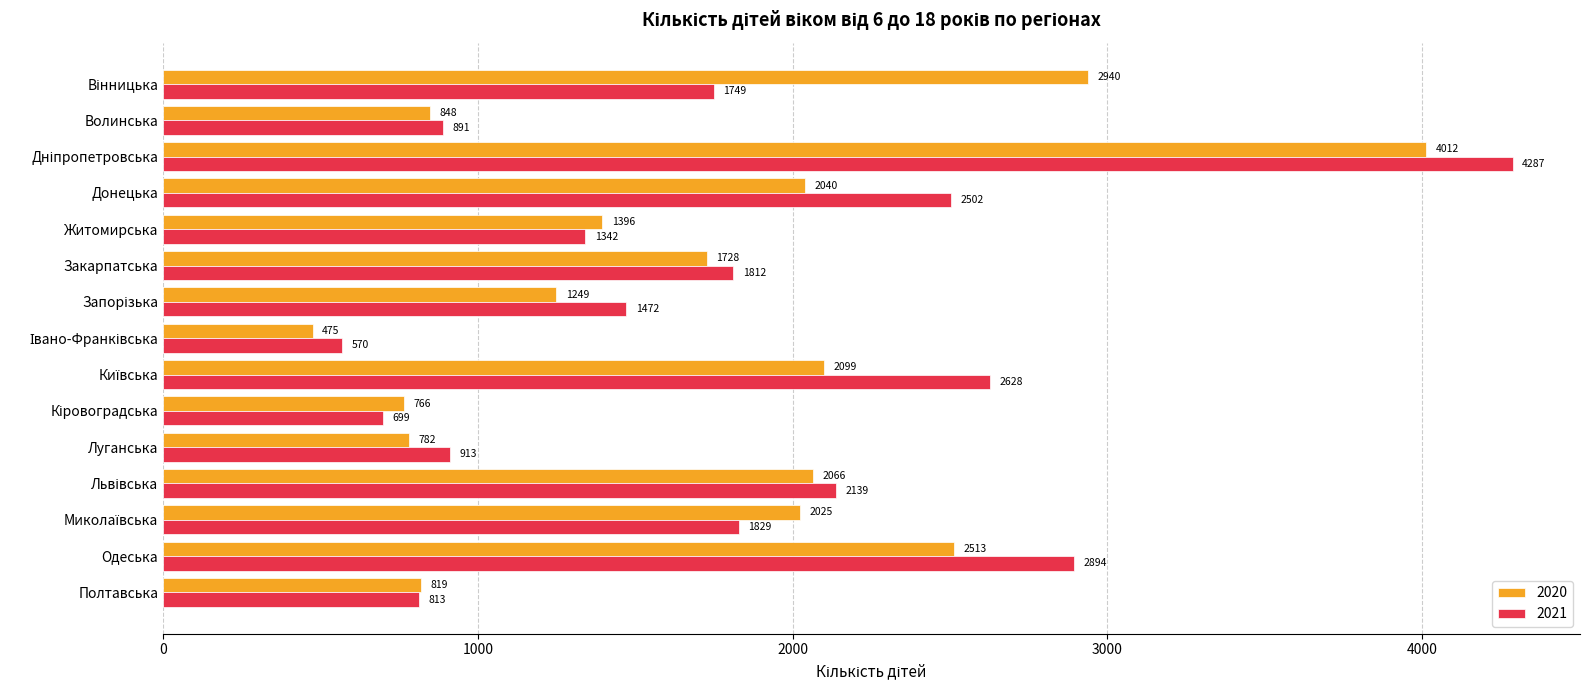

How many series are shown in this chart?

2